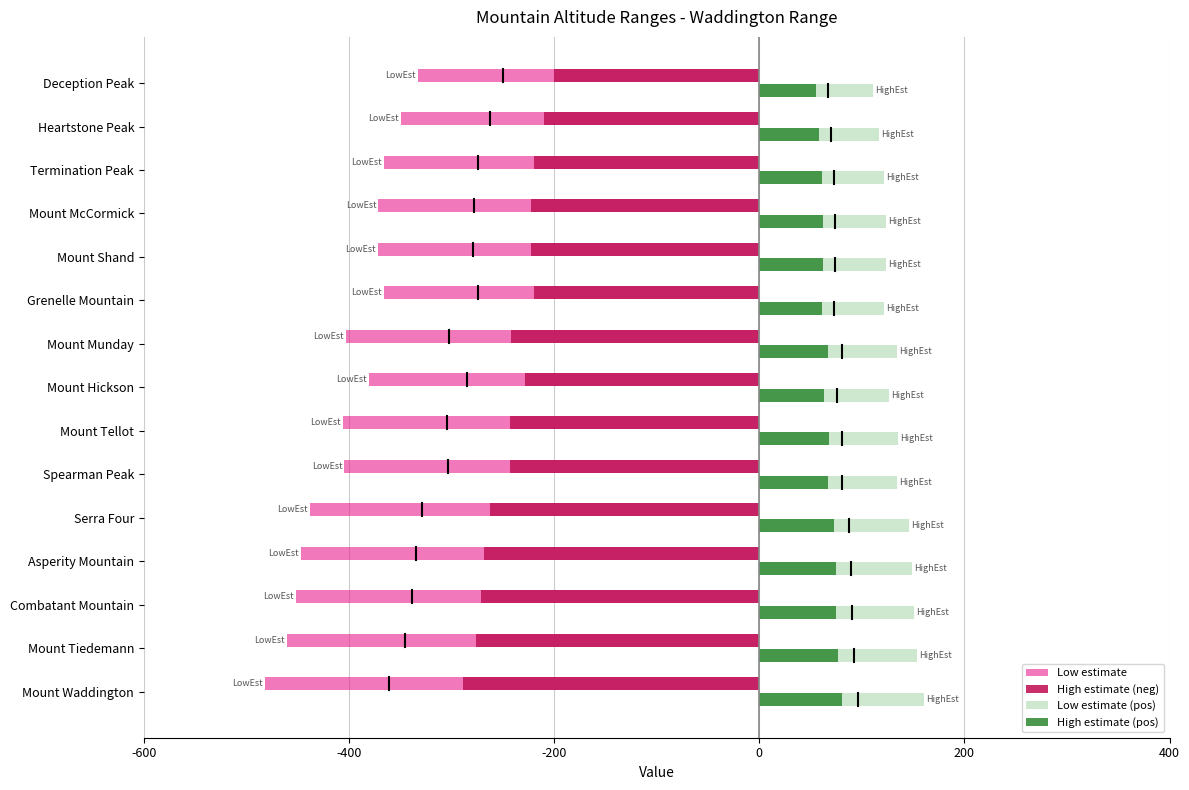

What are all the series names shown in the legend?

Low estimate, High estimate (neg), Low estimate (pos), High estimate (pos)